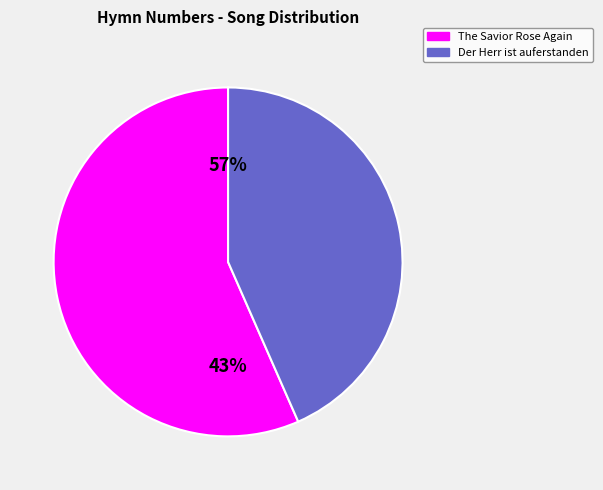

How many segments does this pie chart have?

2